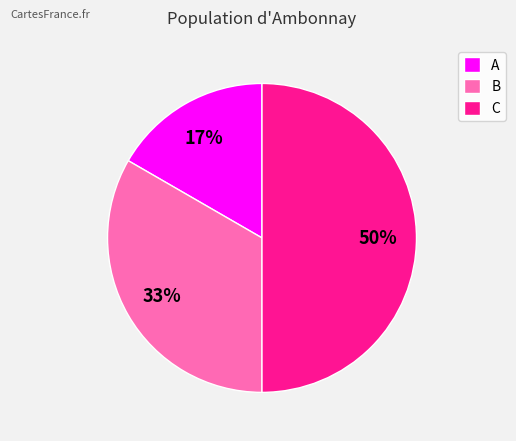

How many slices are in this pie chart?

3